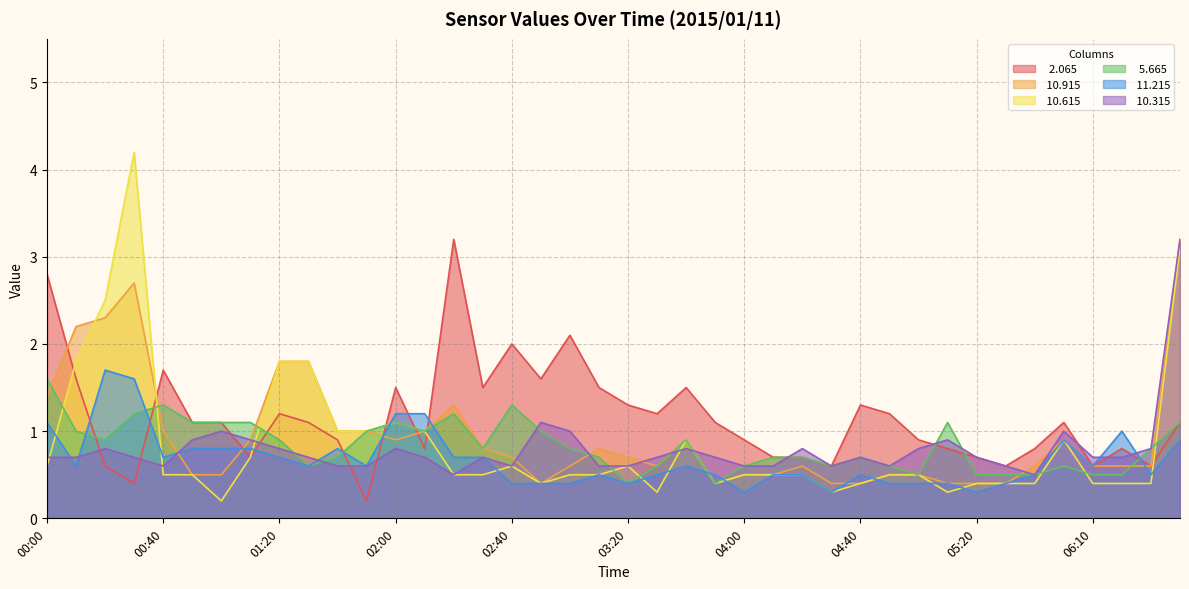

In  10.315, how many points are lower than both neighbors (excluding endpoints)?

6